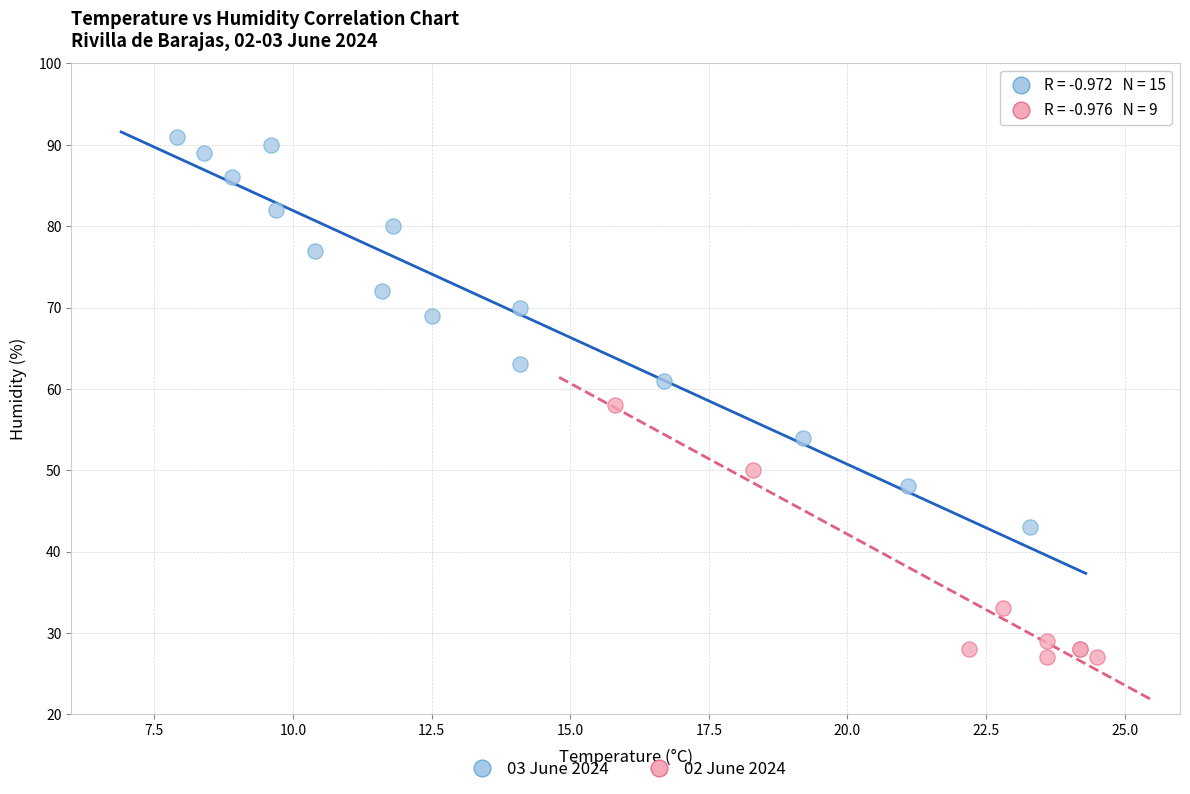

Which series reaches the maximum Y coordinate?

03 June 2024